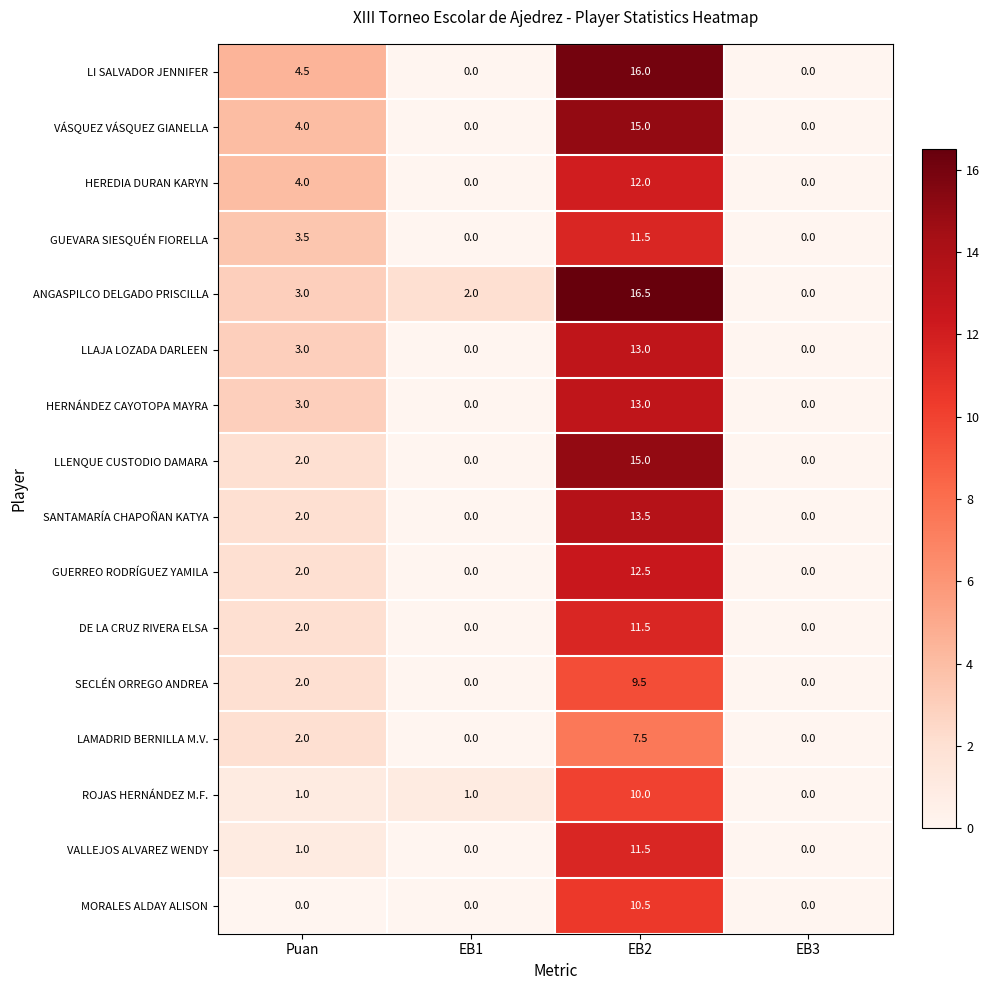

What is the spread (max minus min) of values at EB2?

9.0